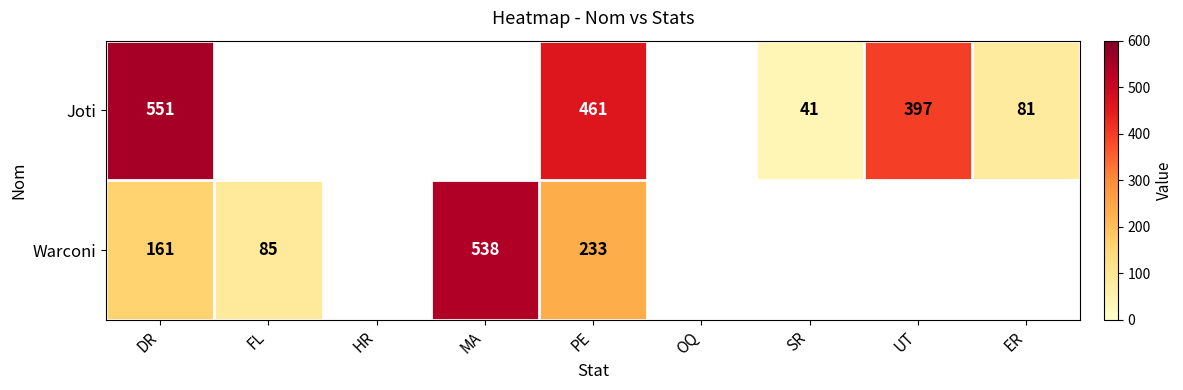

True or false: Joti has a value of 551 at DR.

True